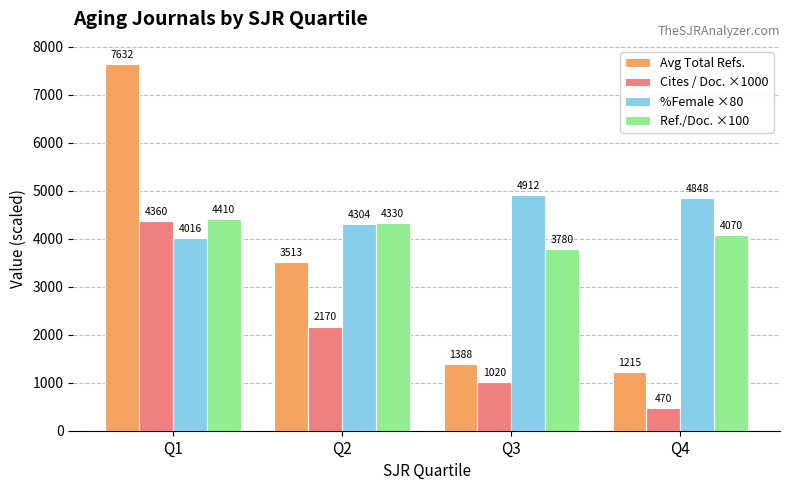

Which category has the highest value in the Cites / Doc. ×1000 series?

Q1